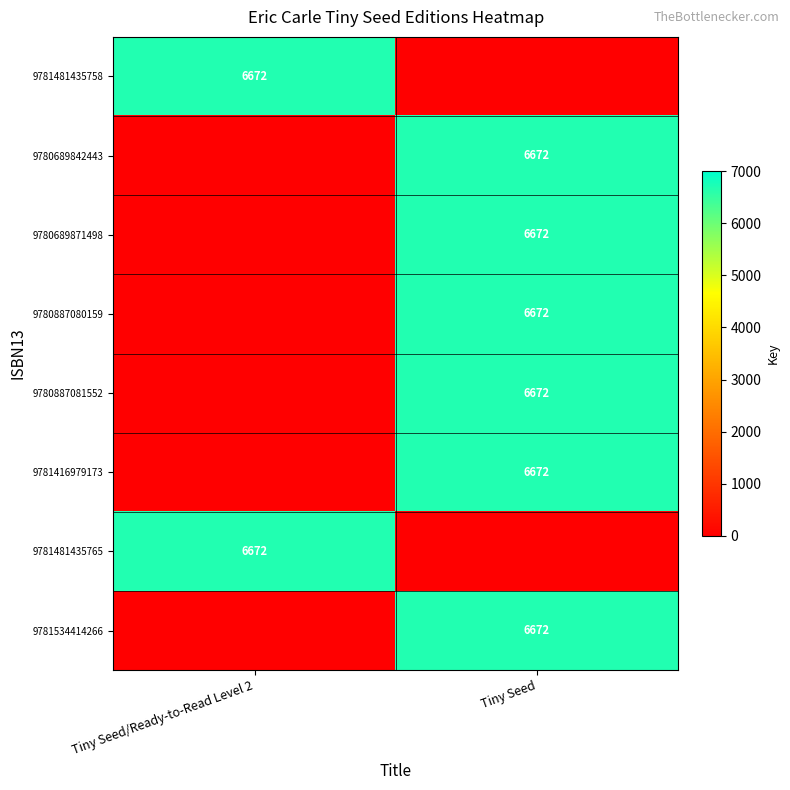

How many distinct data groups are displayed?

8